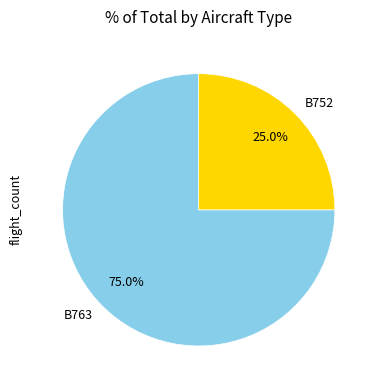

What is the smallest slice in the pie chart?

B752